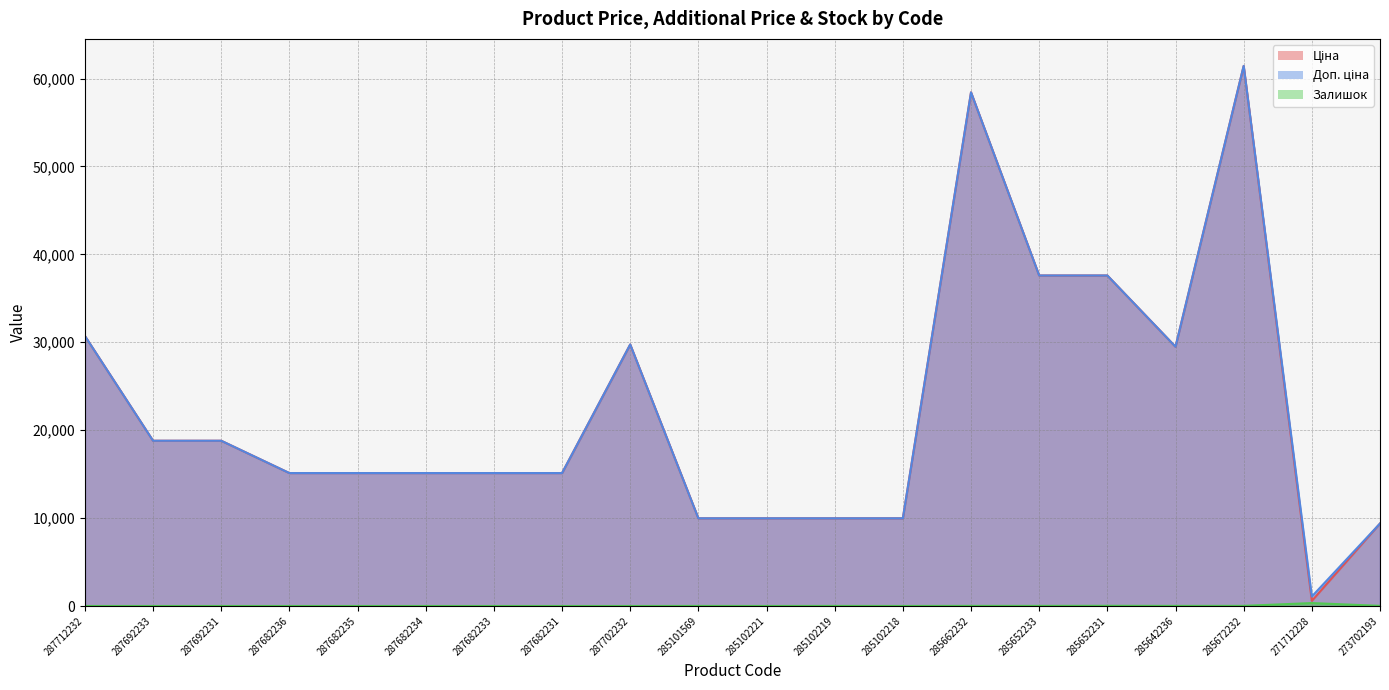

What is the label of the 8th point from the right?

285102218